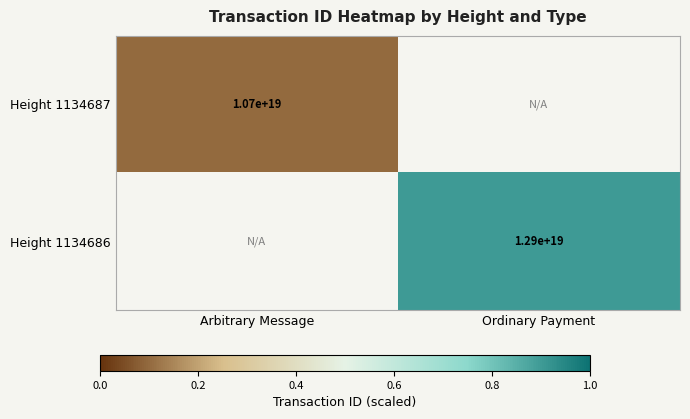

The value of Height 1134686 at Ordinary Payment is 4628587696058391552.0. True or false?

False